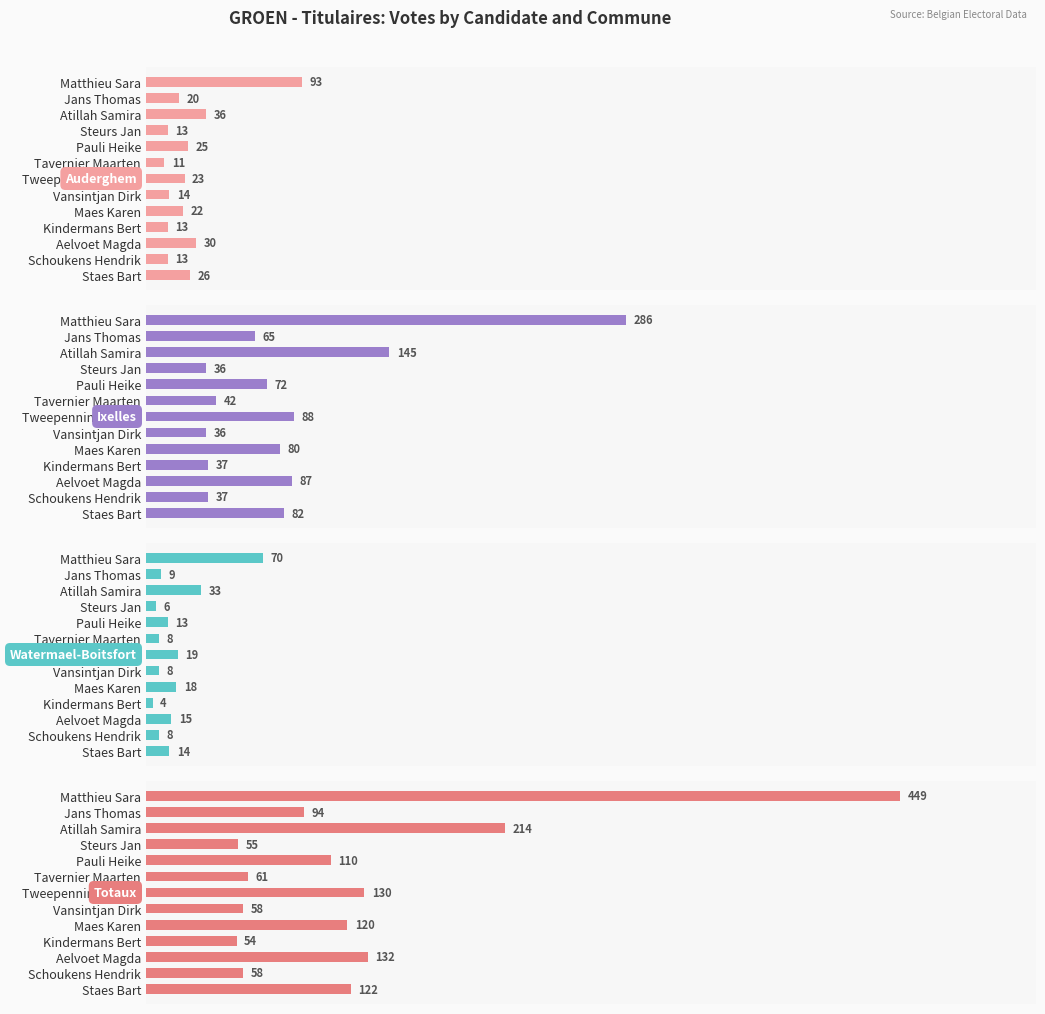

Reading left to right, extract all data points from this chart.

Auderghem: 93	20	36	13	25	11	23	14	22	13	30	13	26
Ixelles: 286	65	145	36	72	42	88	36	80	37	87	37	82
Watermael-Boitsfort: 70	9	33	6	13	8	19	8	18	4	15	8	14
Totaux: 449	94	214	55	110	61	130	58	120	54	132	58	122